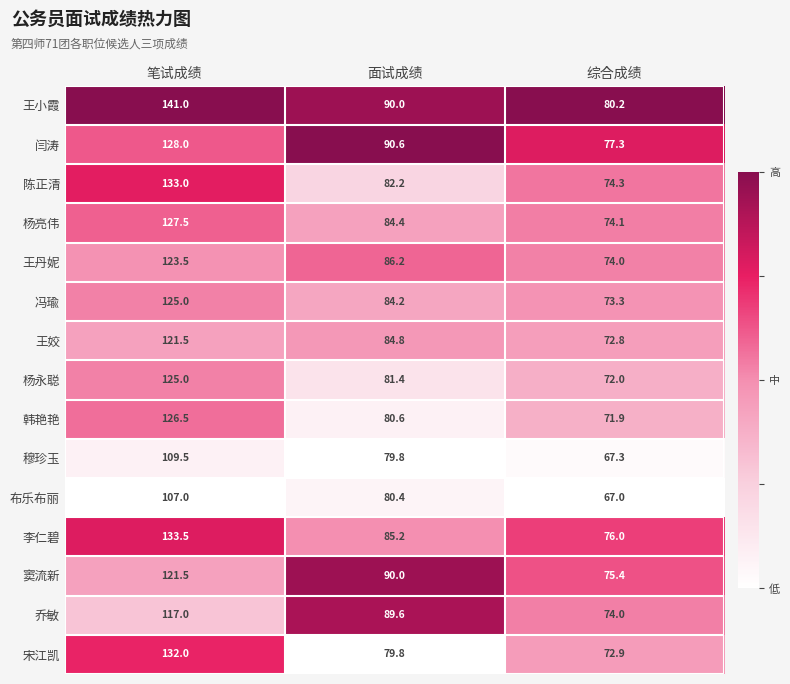

What is the difference between the 韩艳艳 values at 综合成绩 and 面试成绩?

8.7